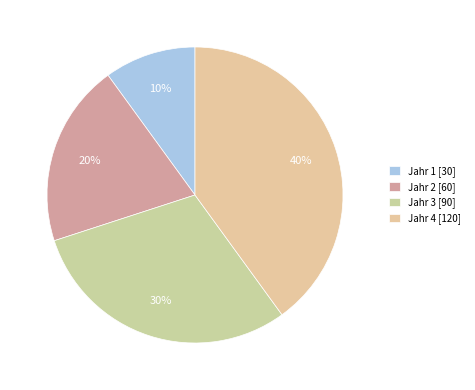

Is the sum of Jahr 3 and Jahr 4 greater than half?

Yes